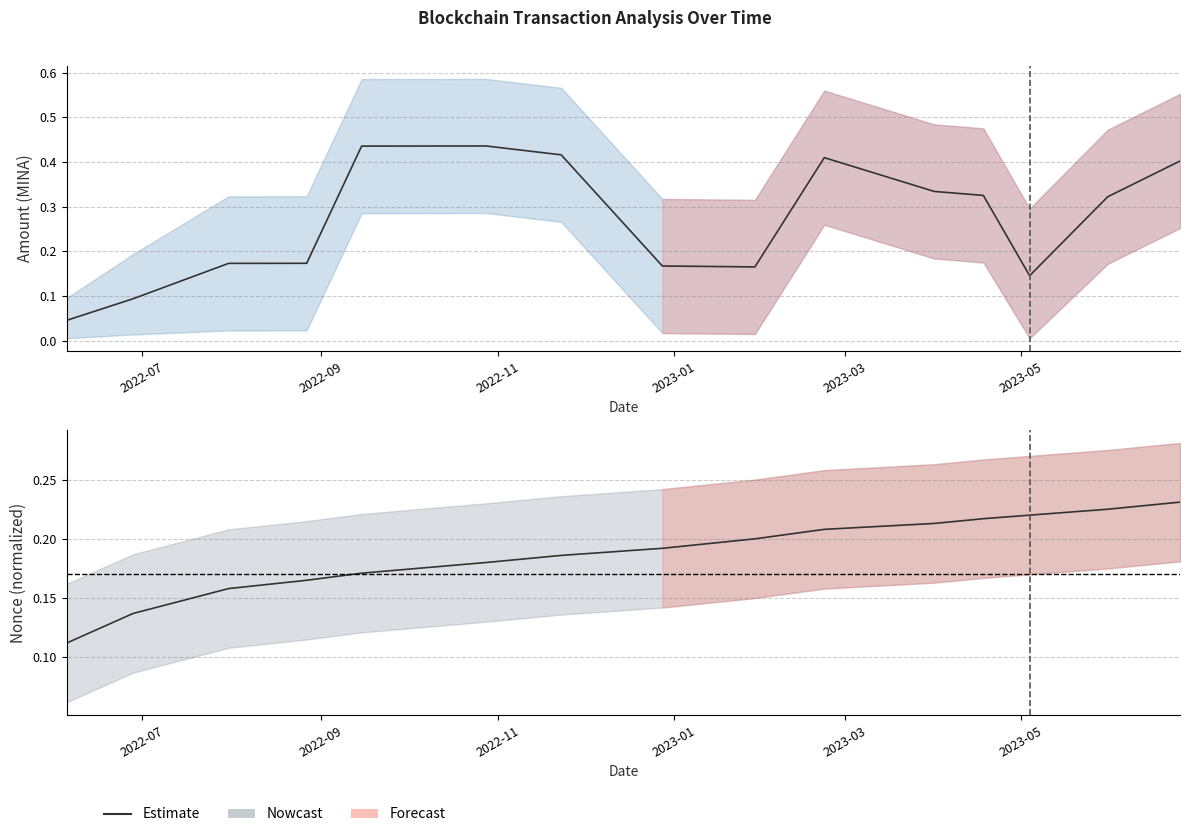

Is the value of Nonce (normalized) at 14 greater than the value of Amount at 7?

Yes